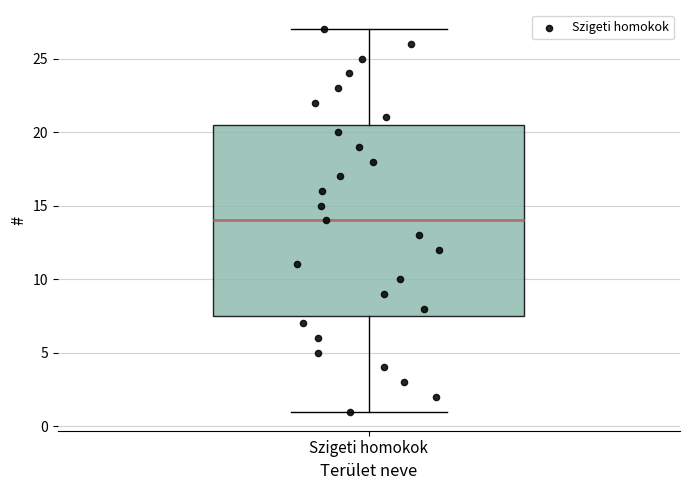

Where does the upper whisker of the box for Szigeti homokok end on the y-axis? The values are not printed on the chart, so give them approximately, as read against the axis.

27.0